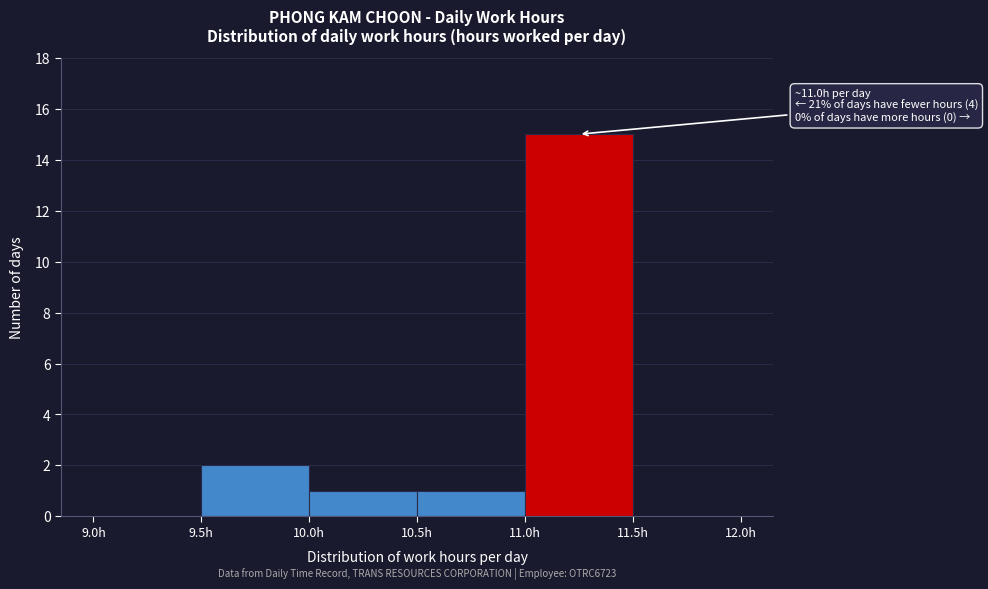

Over which range of the x-axis is the bar tallest?

11.0 to 11.5